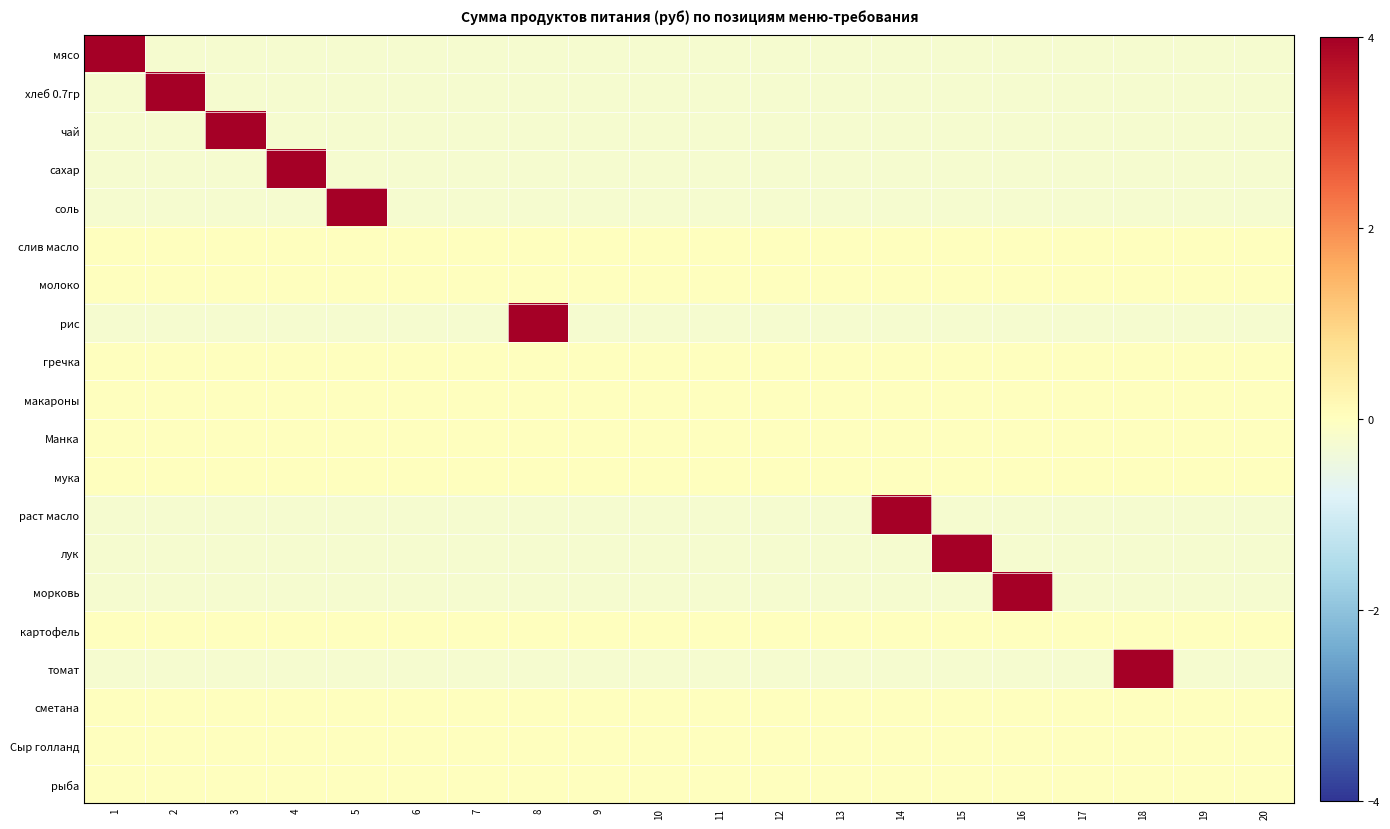

How many distinct data groups are displayed?

20